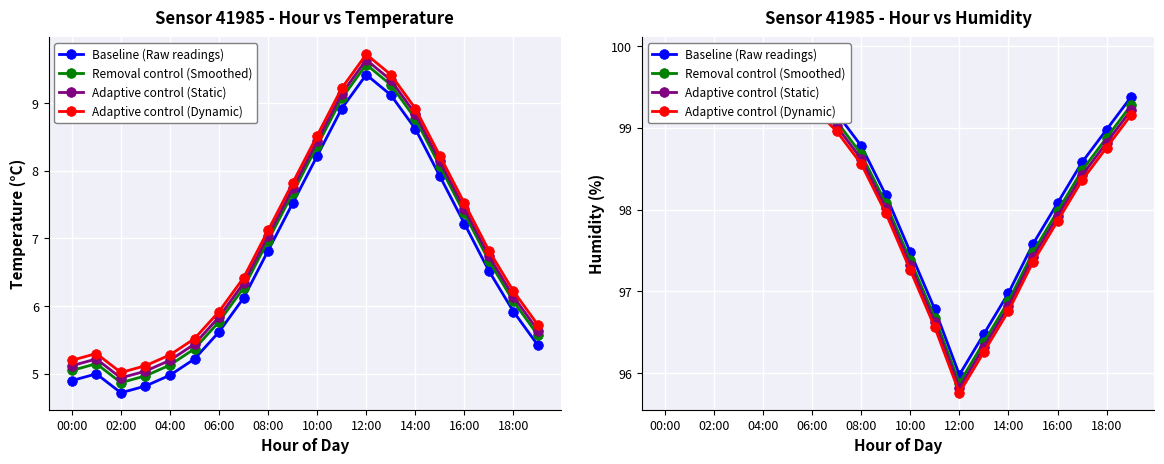

What is the label of the 9th point from the right?

11